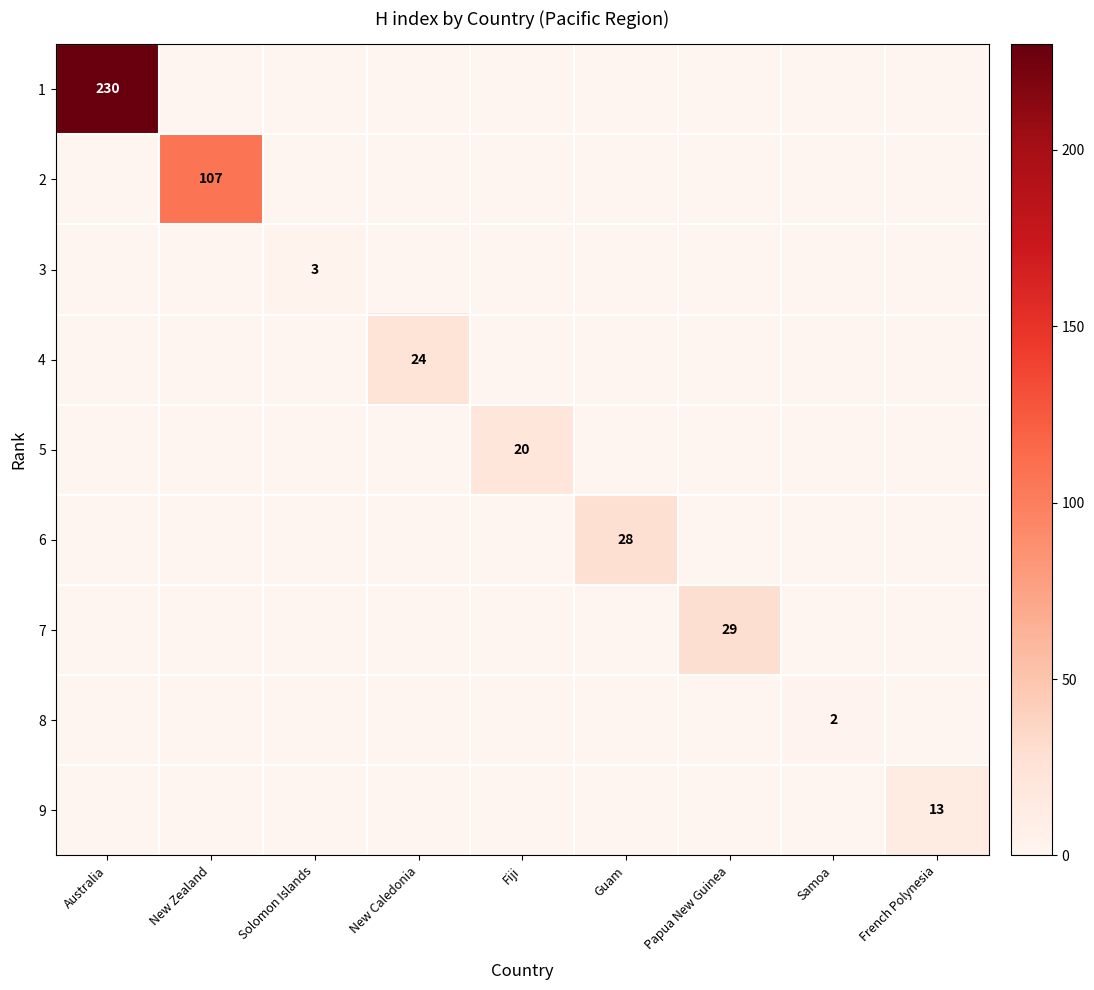

List the labels in order of 6 value, smallest first.

Australia, New Zealand, Solomon Islands, New Caledonia, Fiji, Papua New Guinea, Samoa, French Polynesia, Guam